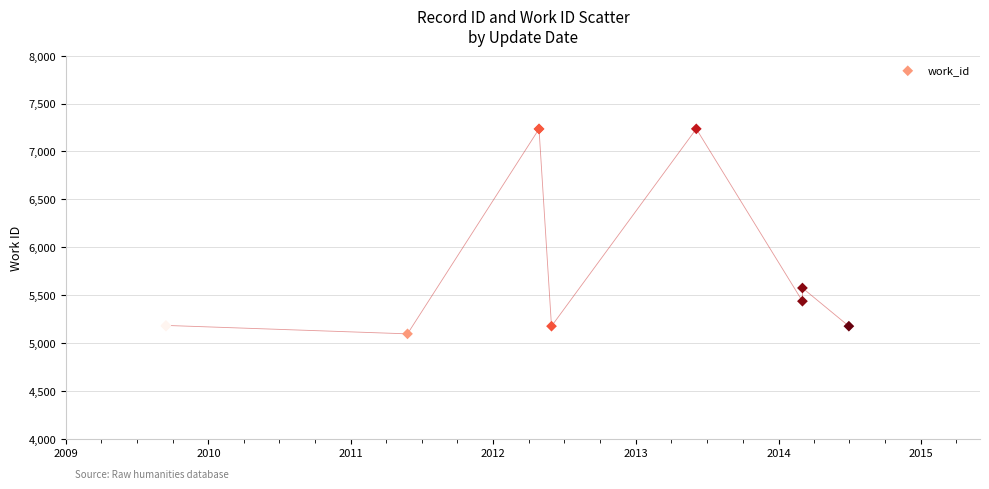

What Y value in the scatter plot is closest to 6165?

5574